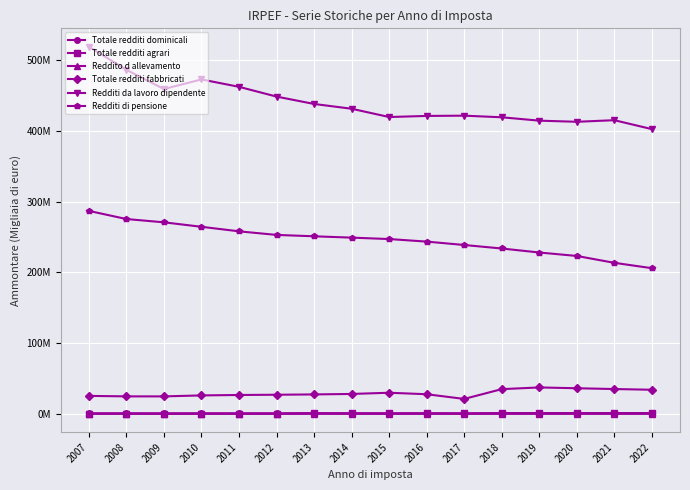

Is this an area chart (filled region under the line)?

No